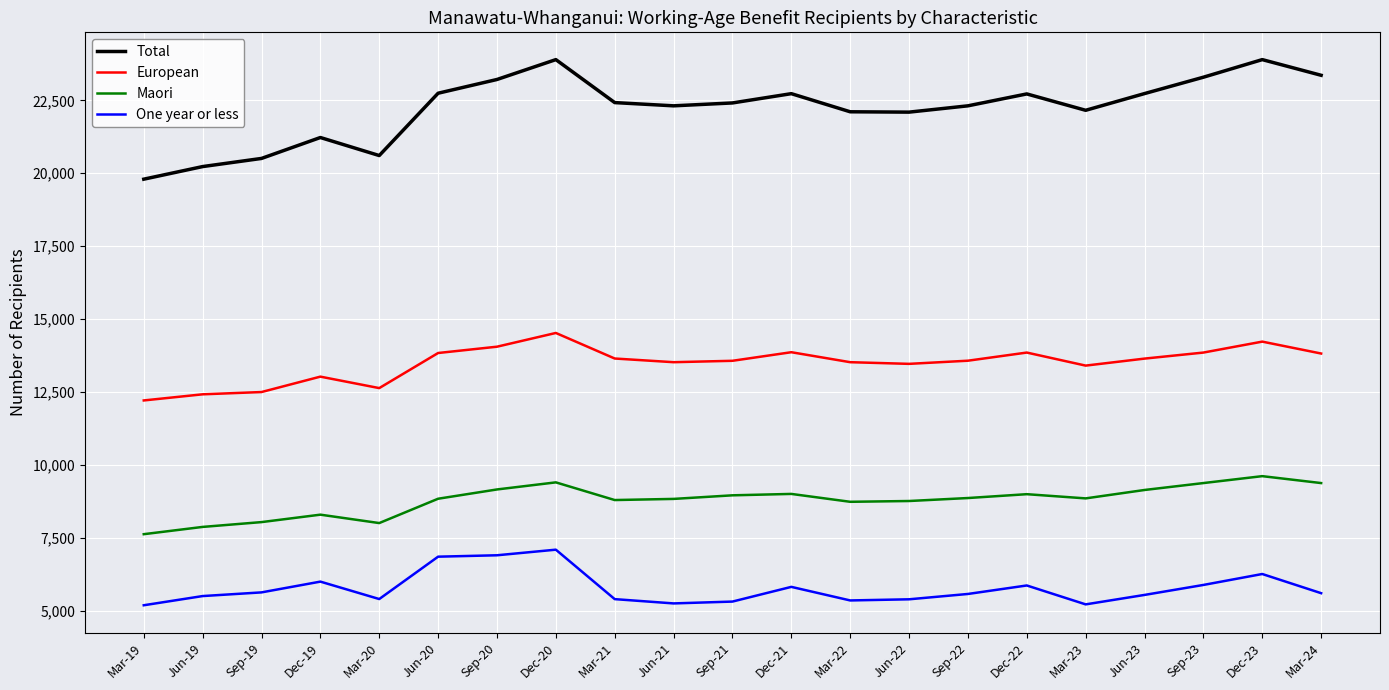

What is the total value across all series at Mar-19?

44832